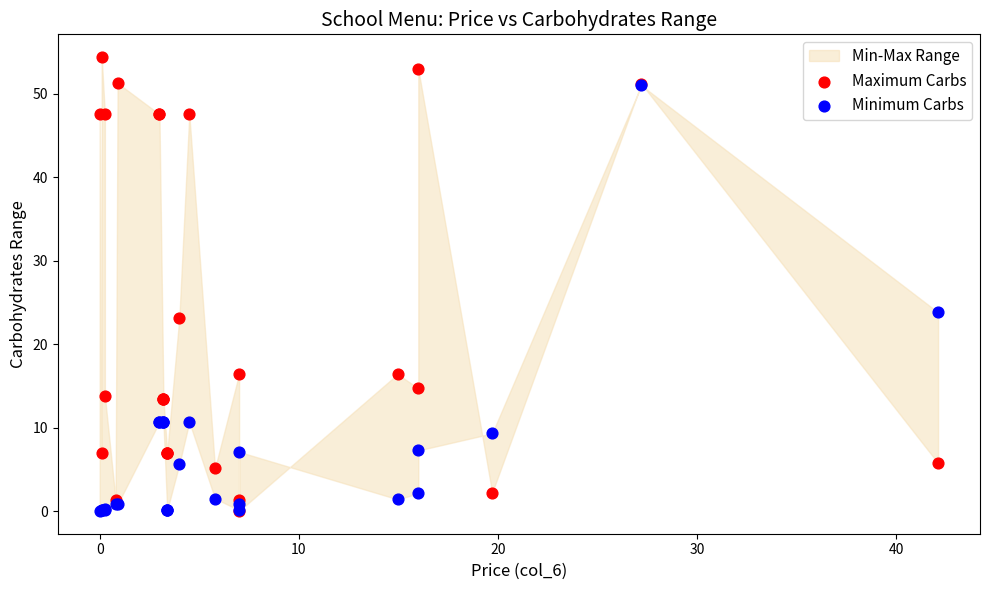

In the Minimum Carbs series, what Y value is closest to 25?

23.8